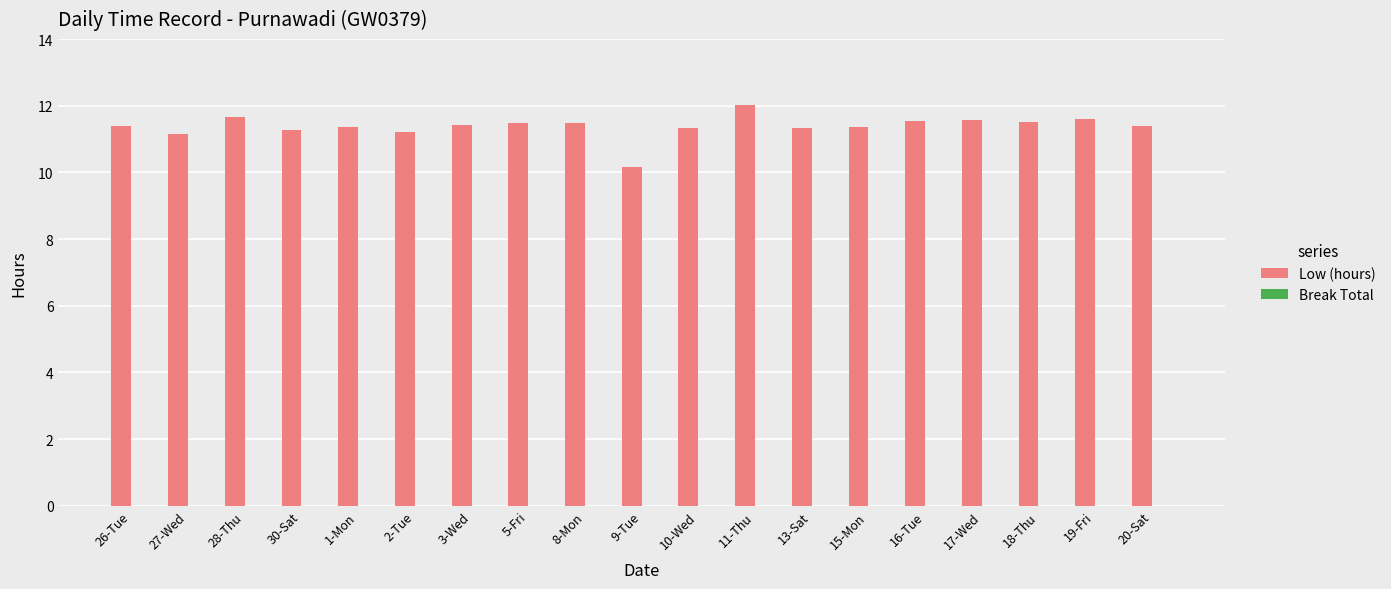

How many distinct data groups are displayed?

1